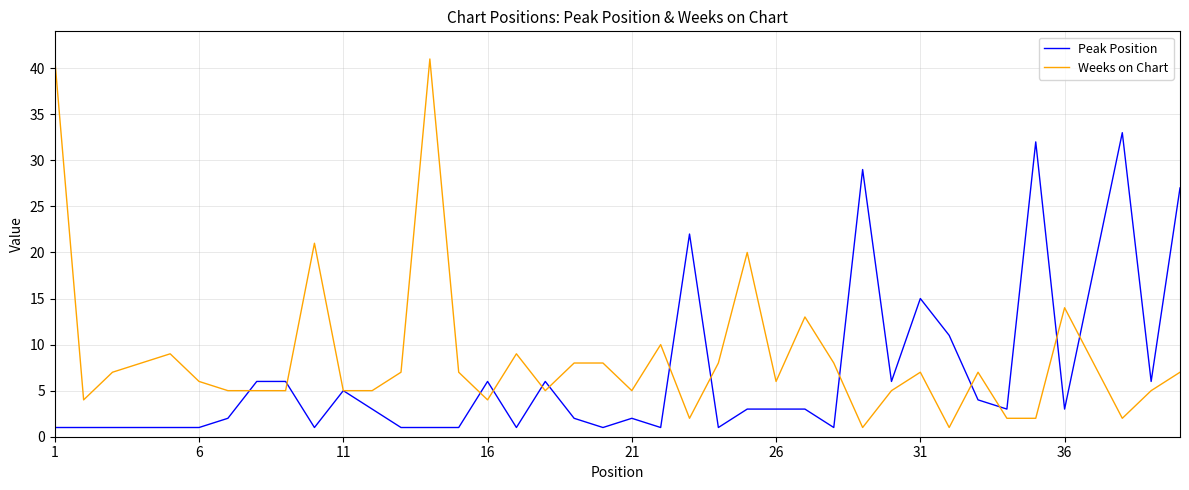

What is the greatest value displayed?

41